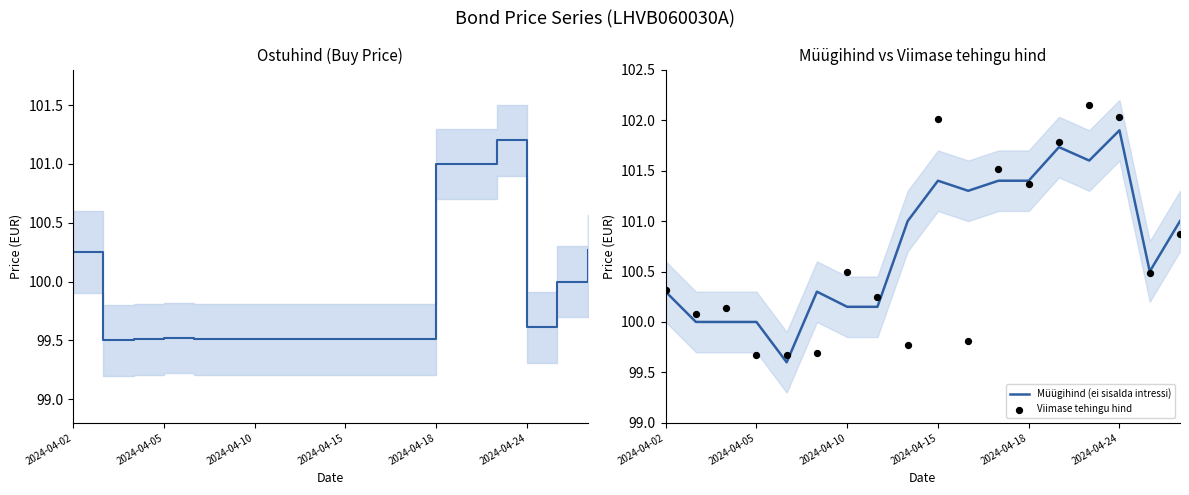

At how many categories does at least one series exceed 100?

16